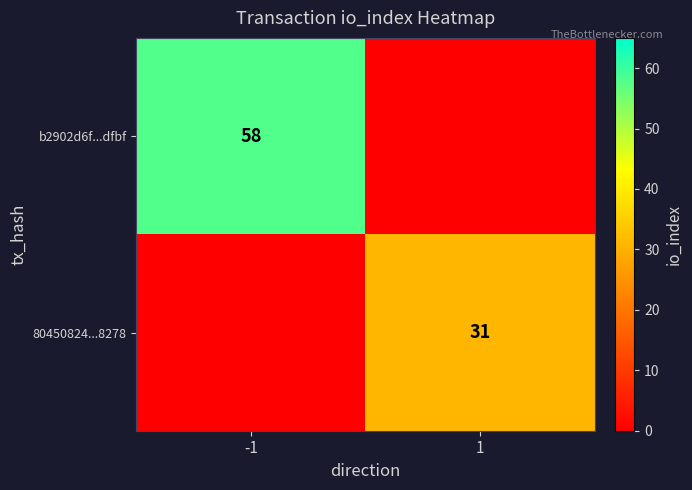

Is it true that 80450824...8278 equals 8 at 1?

False